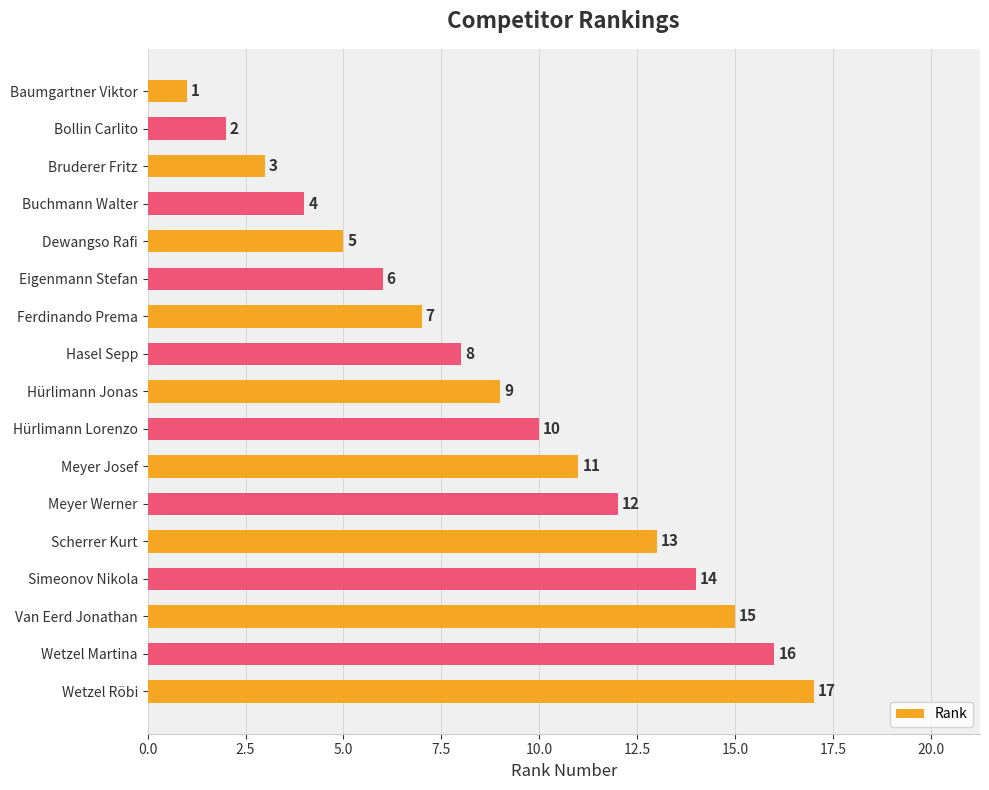

What is the value of the 1st bar from the top?

1